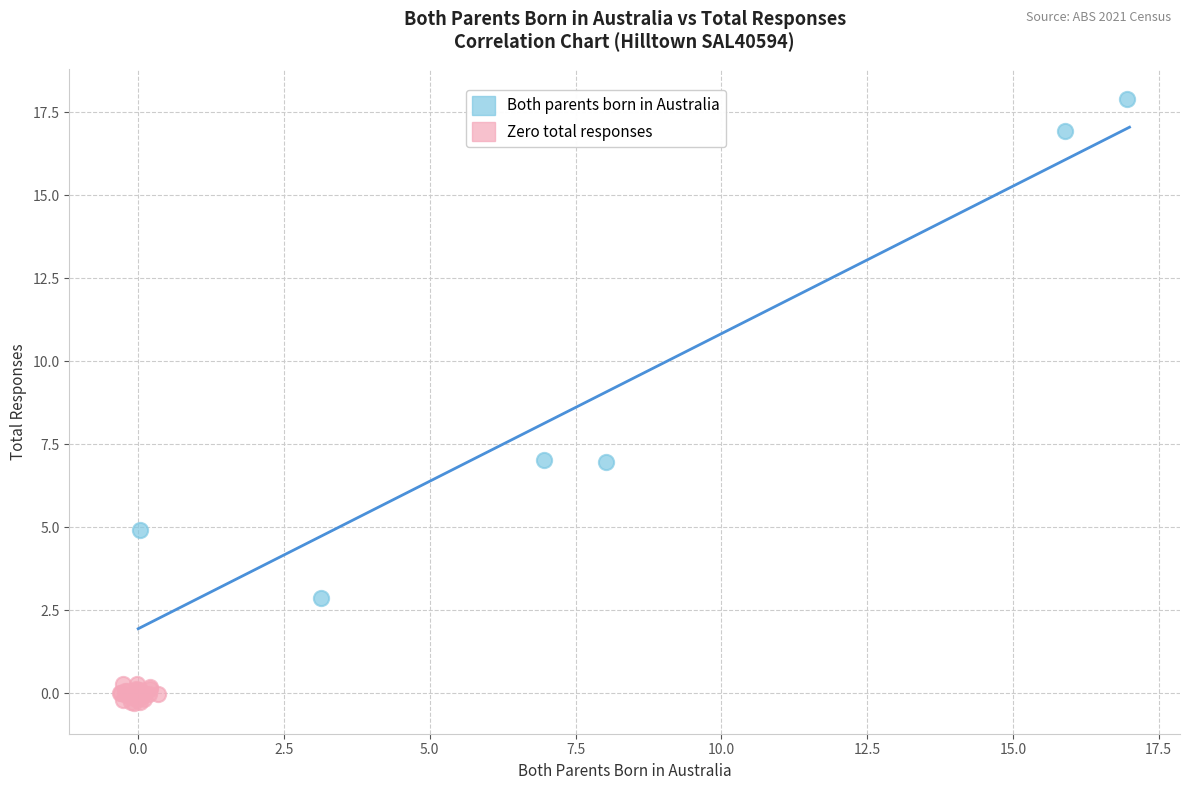

Which series contains the lowest Y value?

Zero total responses